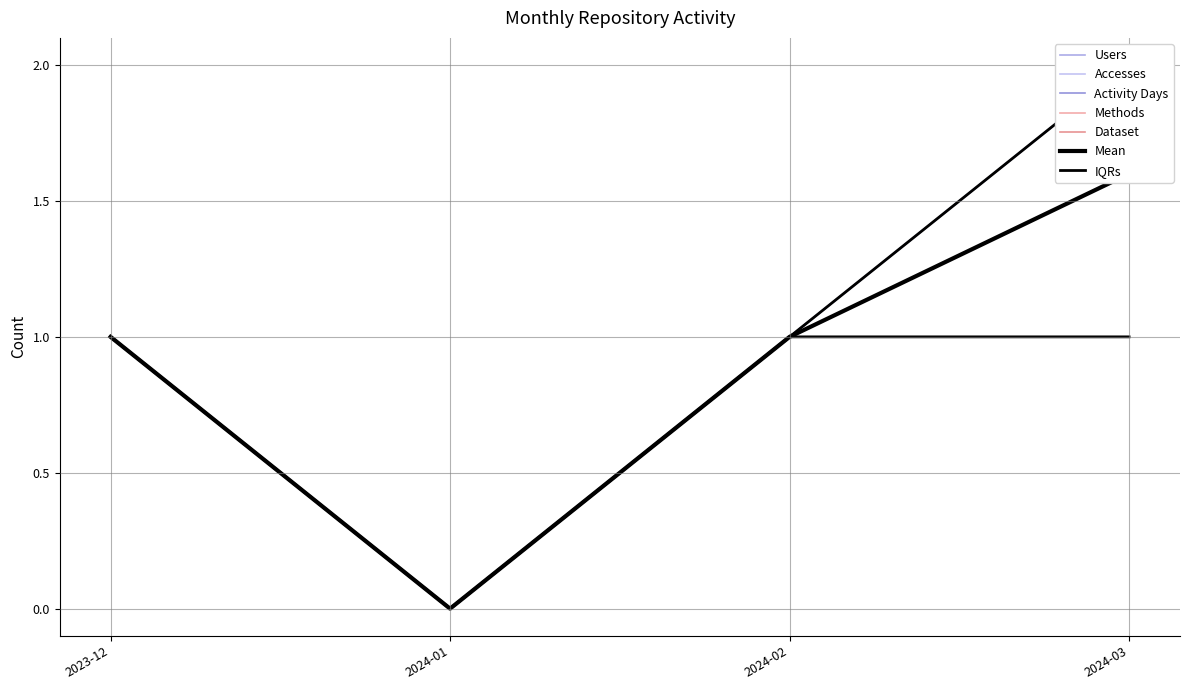

How many Methods values are between 1 and 2?

3